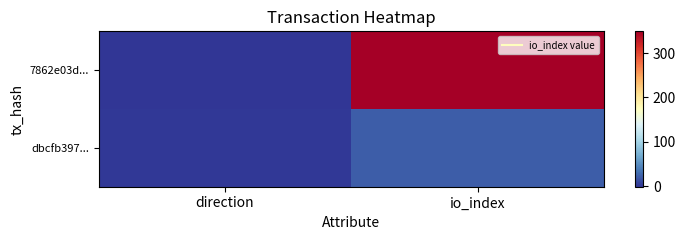

Which series has the widest spread of values?

7862e03d...